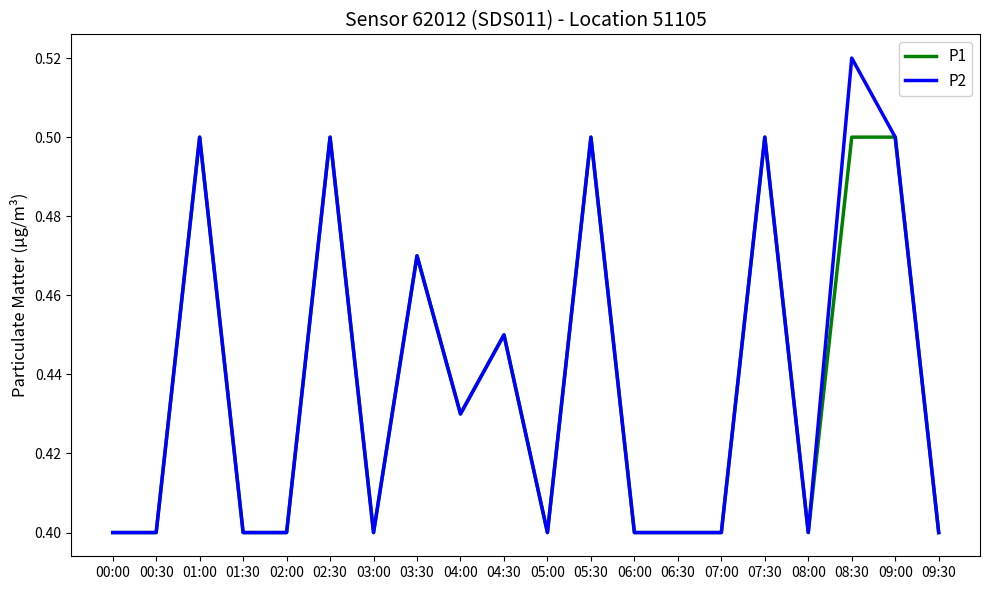

True or false: P2 has a value of 0.5 at 08:30.

True